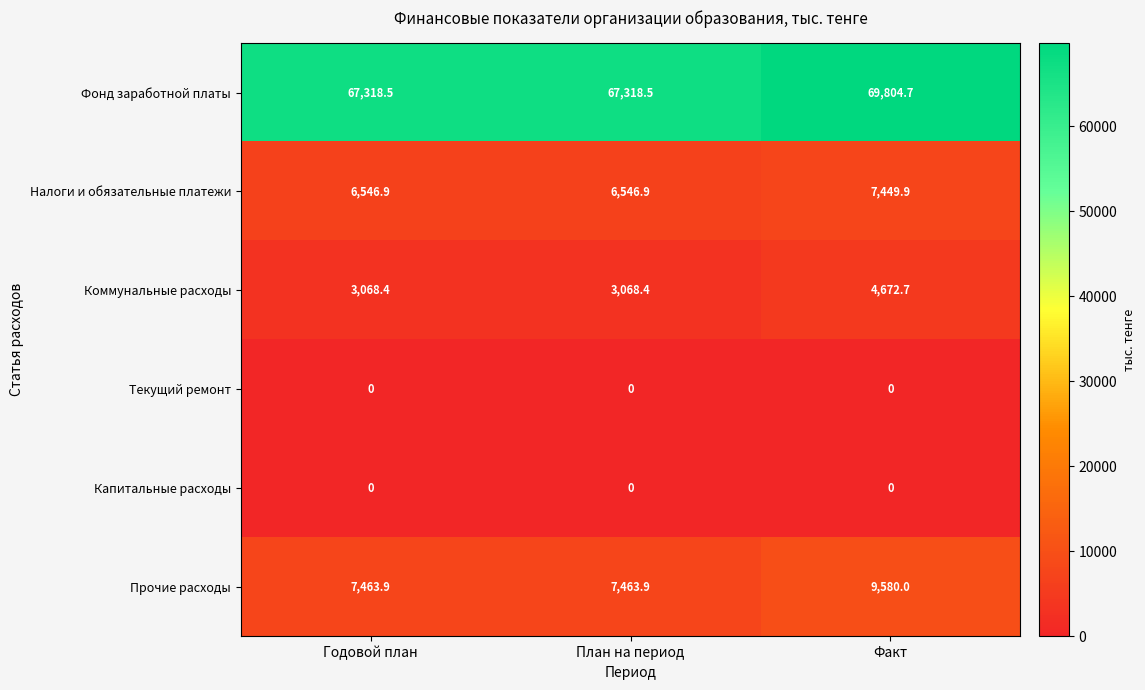

Is it true that Налоги и обязательные платежи equals 6546.9 at Годовой план?

True